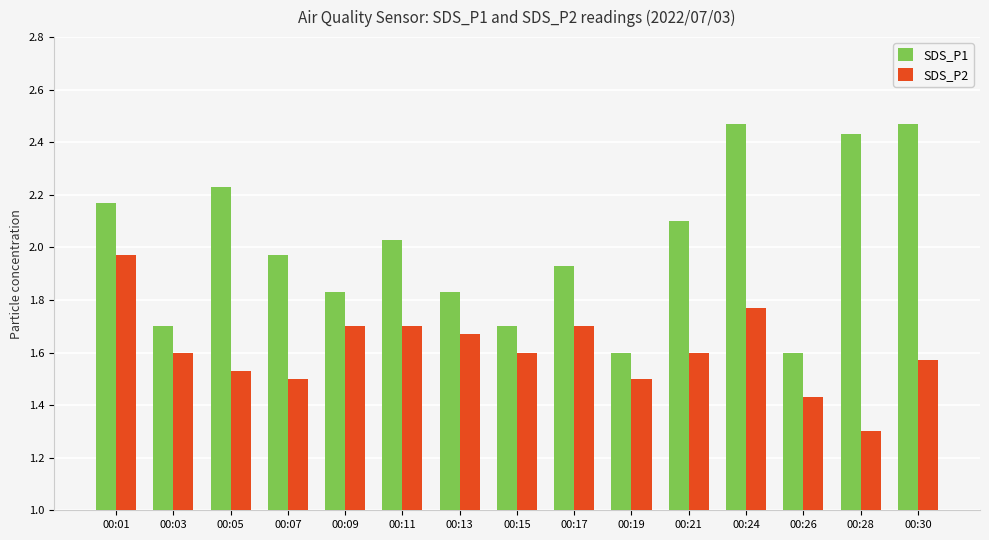

Rank the series by their average value, from lowest to highest.

SDS_P2, SDS_P1